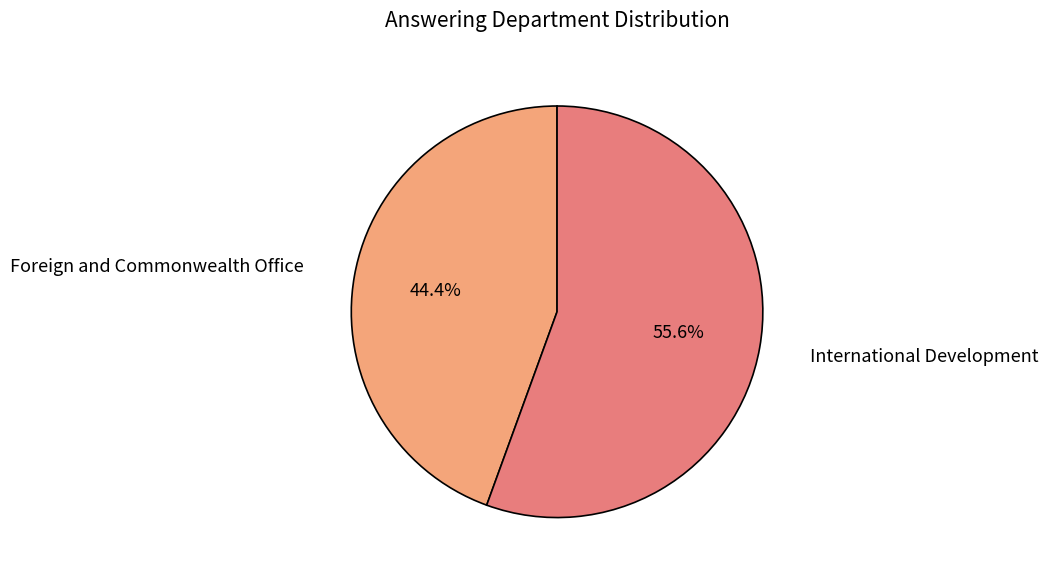

What is the smallest slice in the pie chart?

Foreign and Commonwealth Office